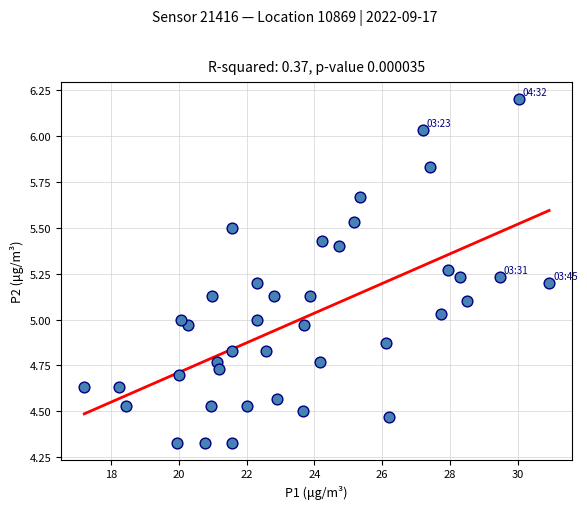

What is the range of Y values (max minus min)?

1.9